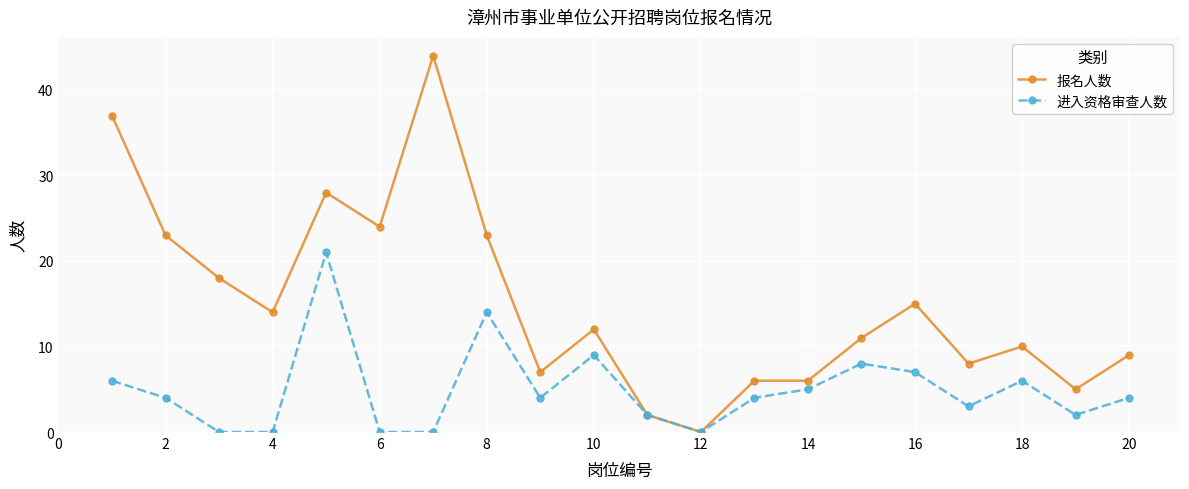

What is the greatest value displayed?

44